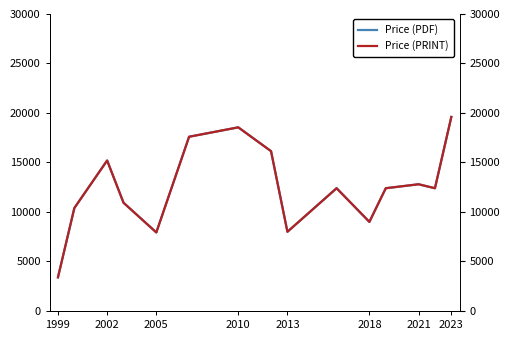

What are all the series names shown in the legend?

Price (PDF), Price (PRINT)